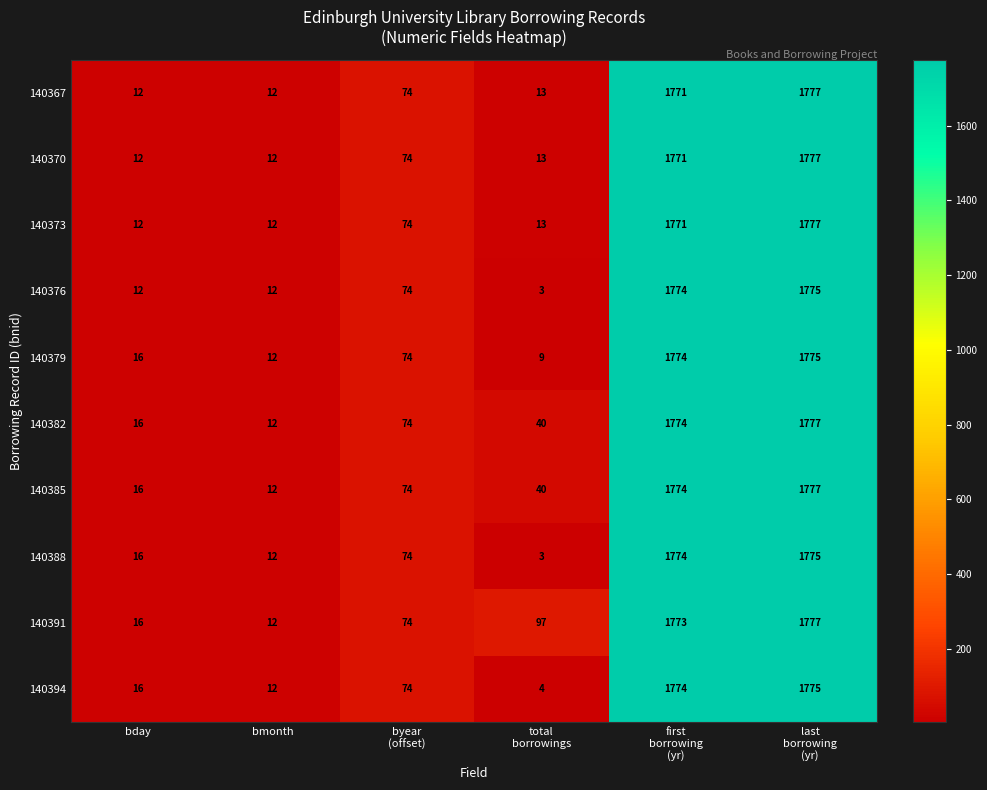

What is the total value across all series at bmonth?

120